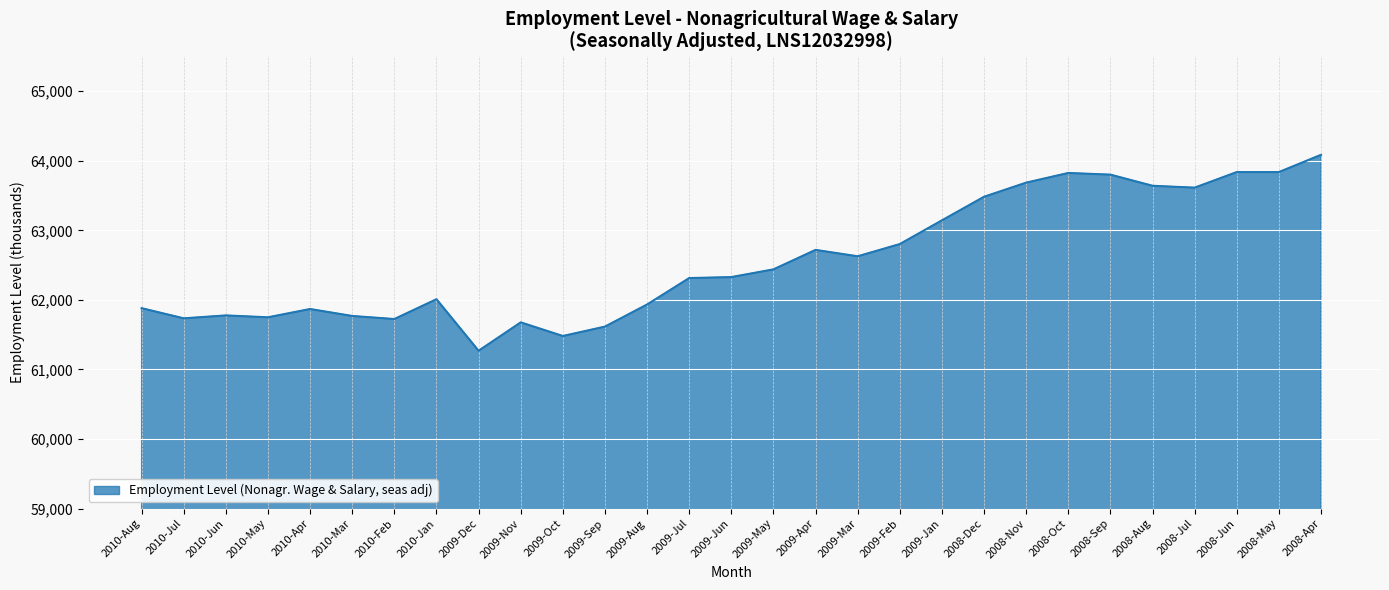

What is the difference between the values at 2009-Mar and 2009-May?

188